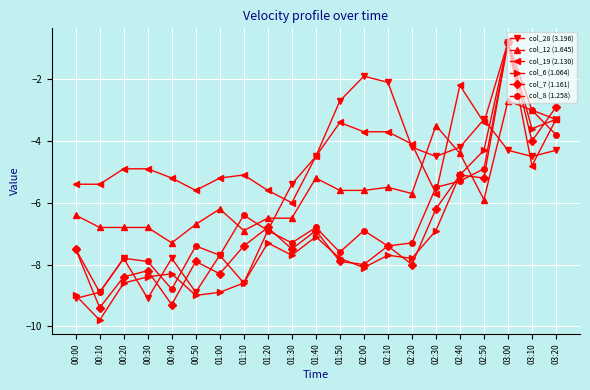

At how many categories does at least one series exceed -5?

13